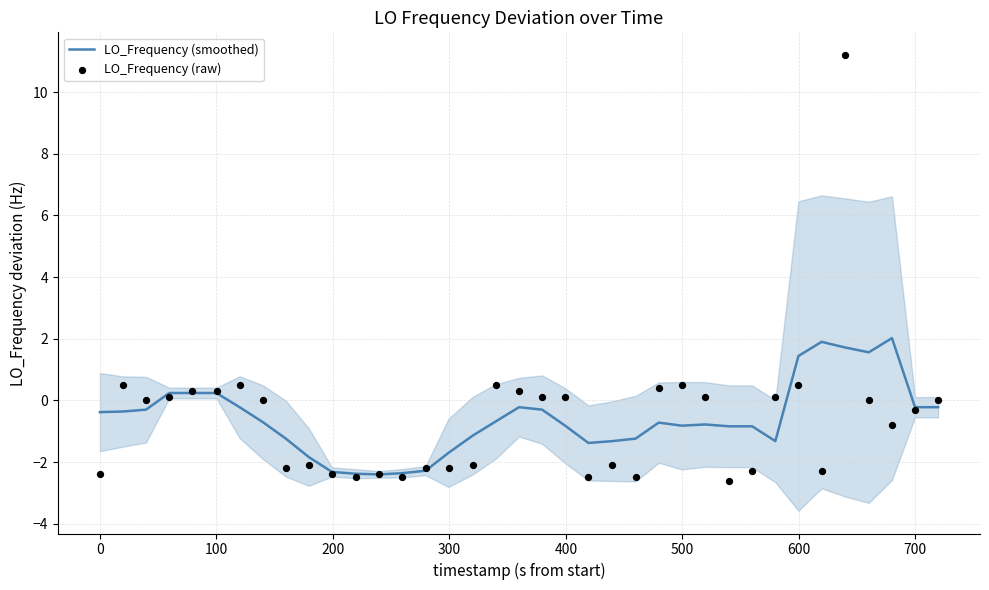

Which series reaches the minimum Y coordinate?

LO_Frequency (raw)